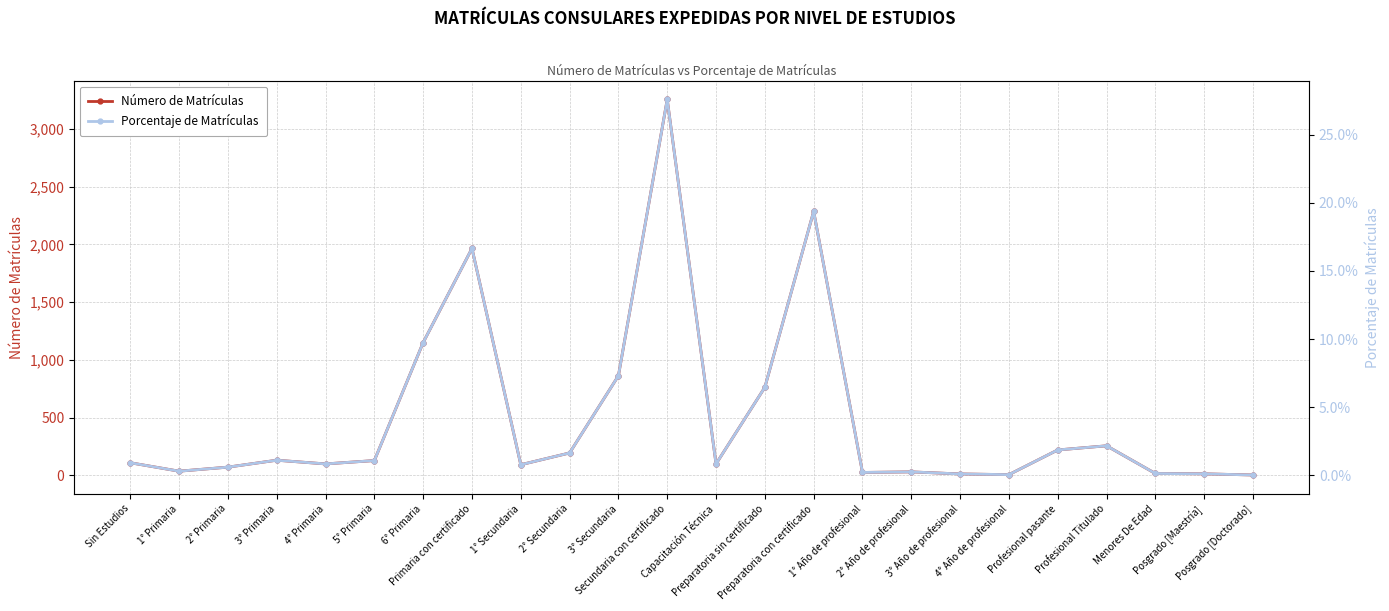

What is the total value across all series at 1° Primaria?

35.0